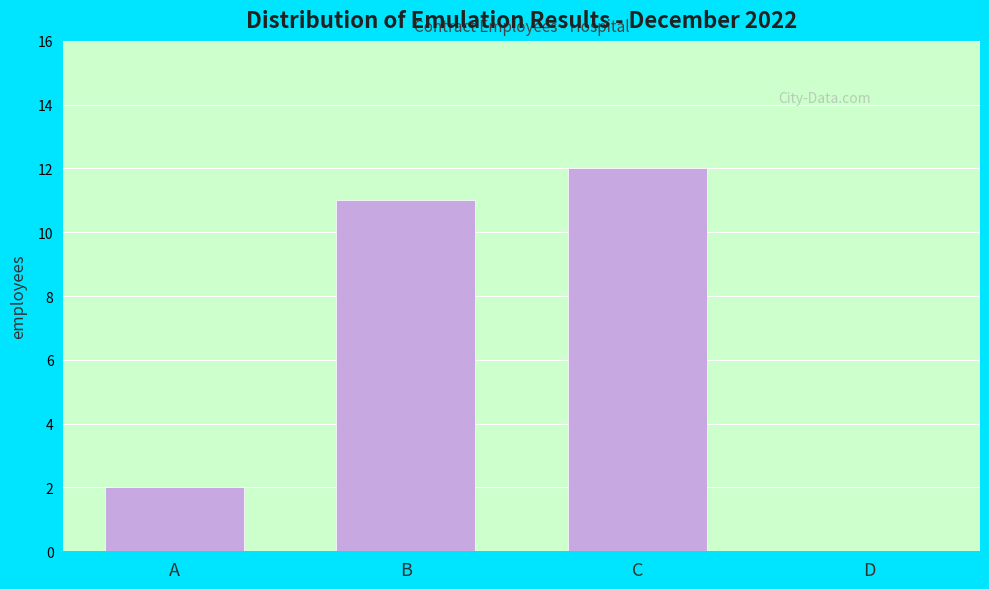

Reading left to right, list all the values displayed in this chart.

A=2	B=11	C=12	D=0